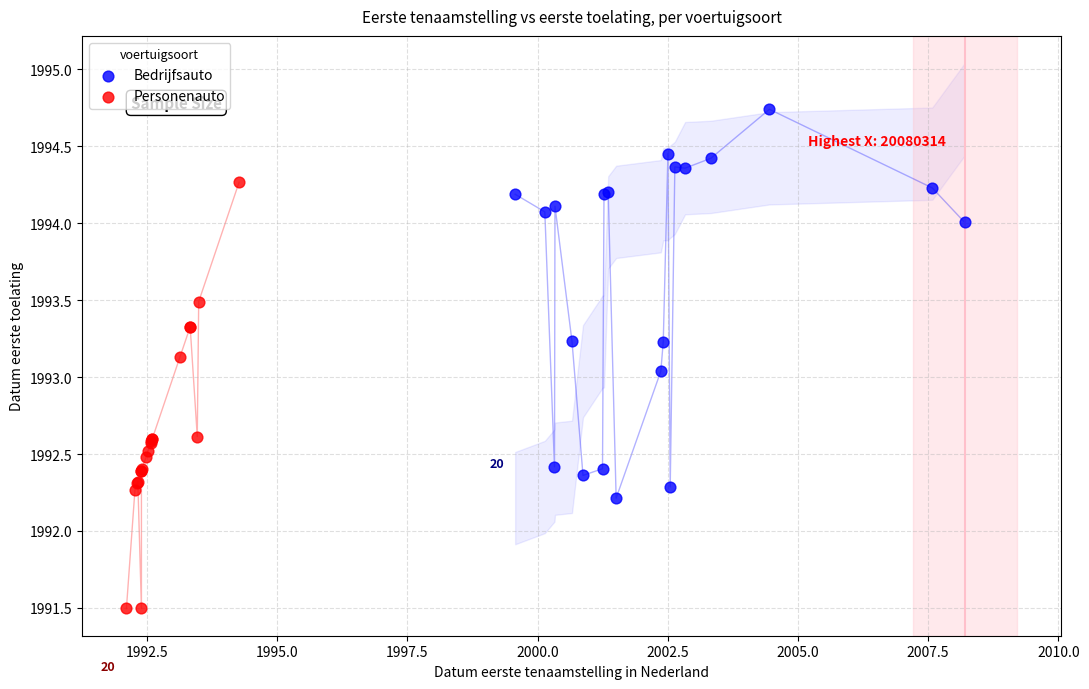

Which series contains the lowest Y value?

Personenauto